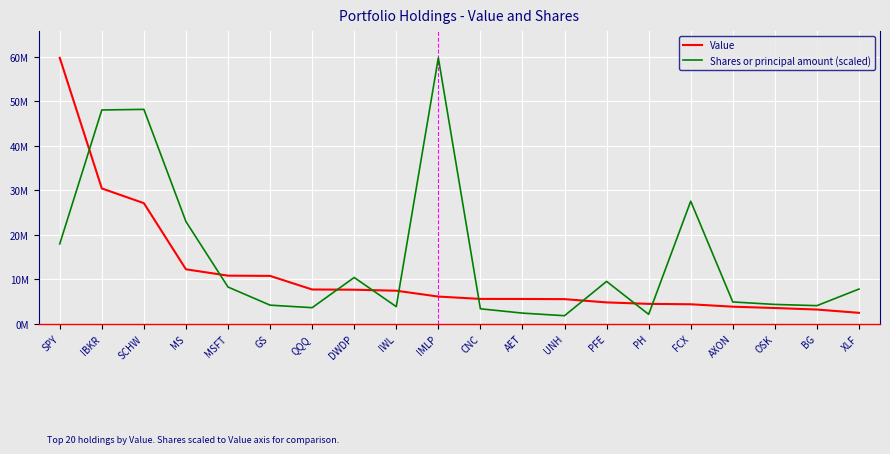

How many interior local peaks does the Shares or principal amount (scaled) series have?

5